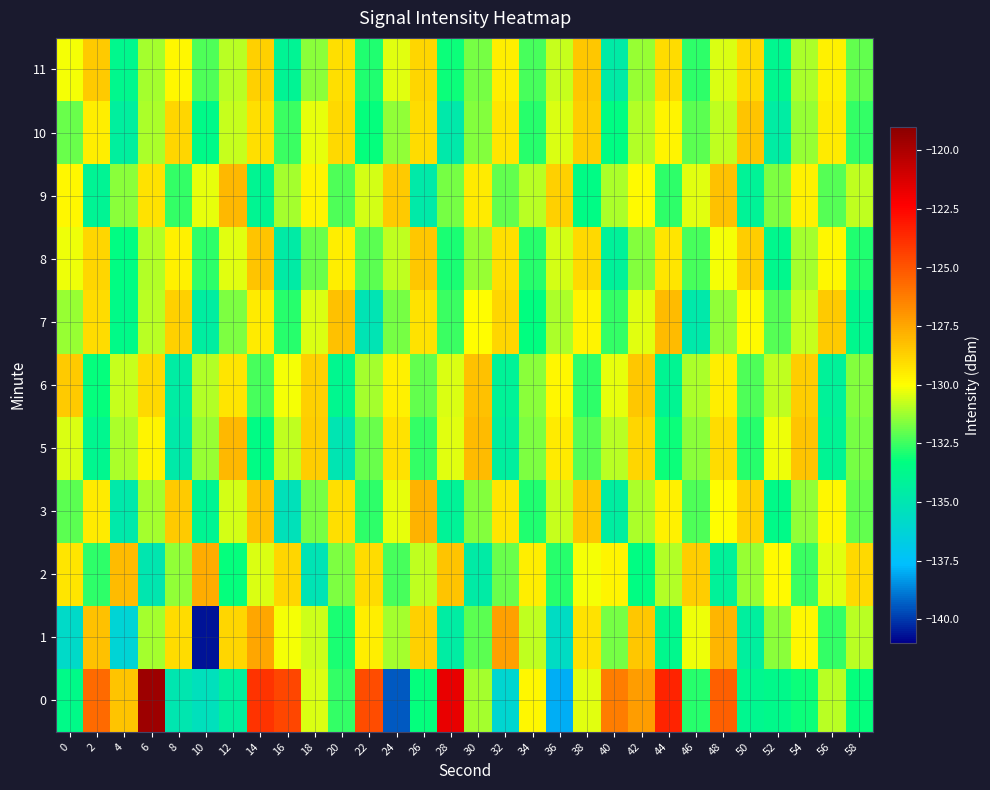

Between 32 and 44, which is larger?

44